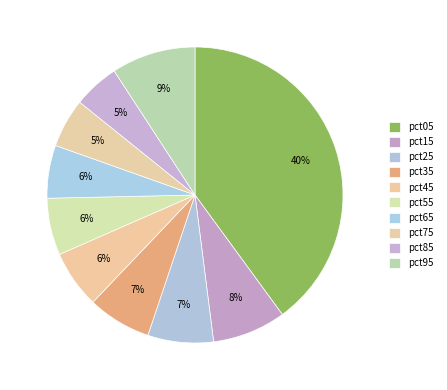

To the nearest percent, what is the difference between the largest and smallest slice percentages?

35%